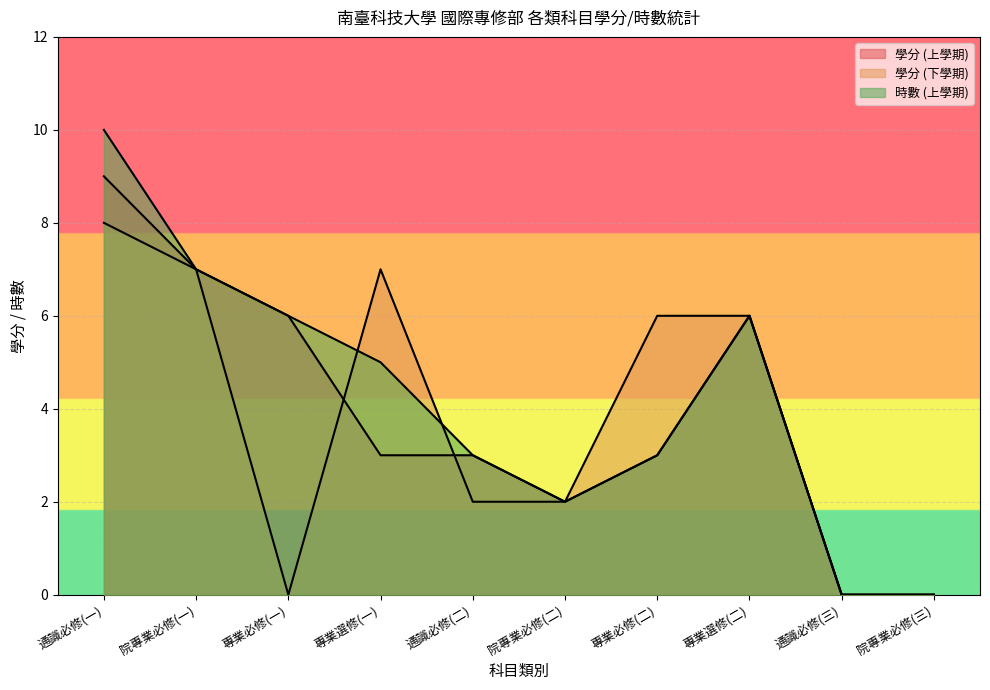

True or false: 學分 (下學期) has more than 2 points higher than both neighbors.

False